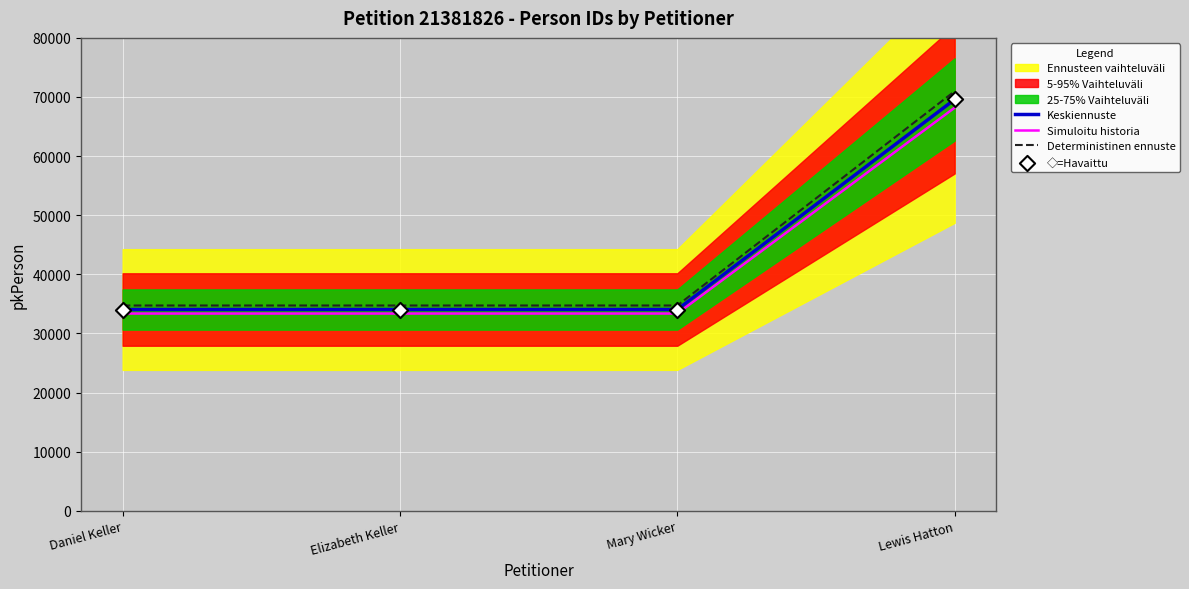

At how many categories does at least one series exceed 34856?

1